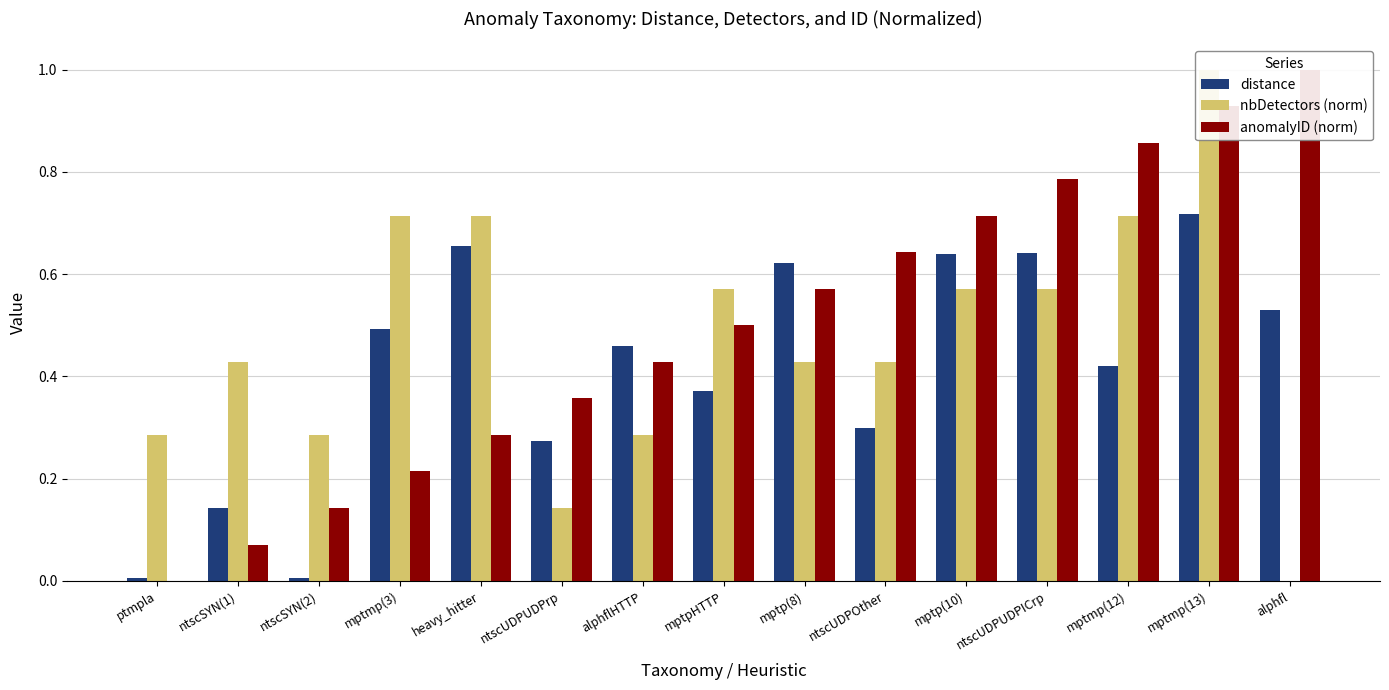

Rank the series at mptmp(12) from lowest to highest value.

distance, nbDetectors (norm), anomalyID (norm)